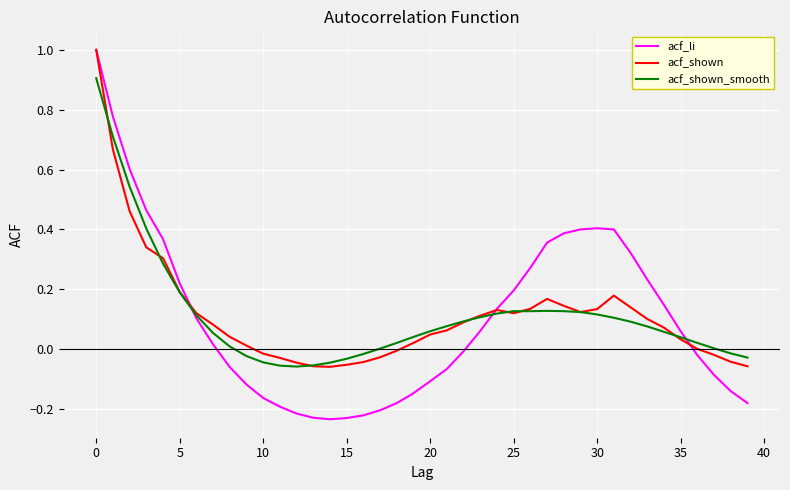

What is the greatest value displayed?

1.0